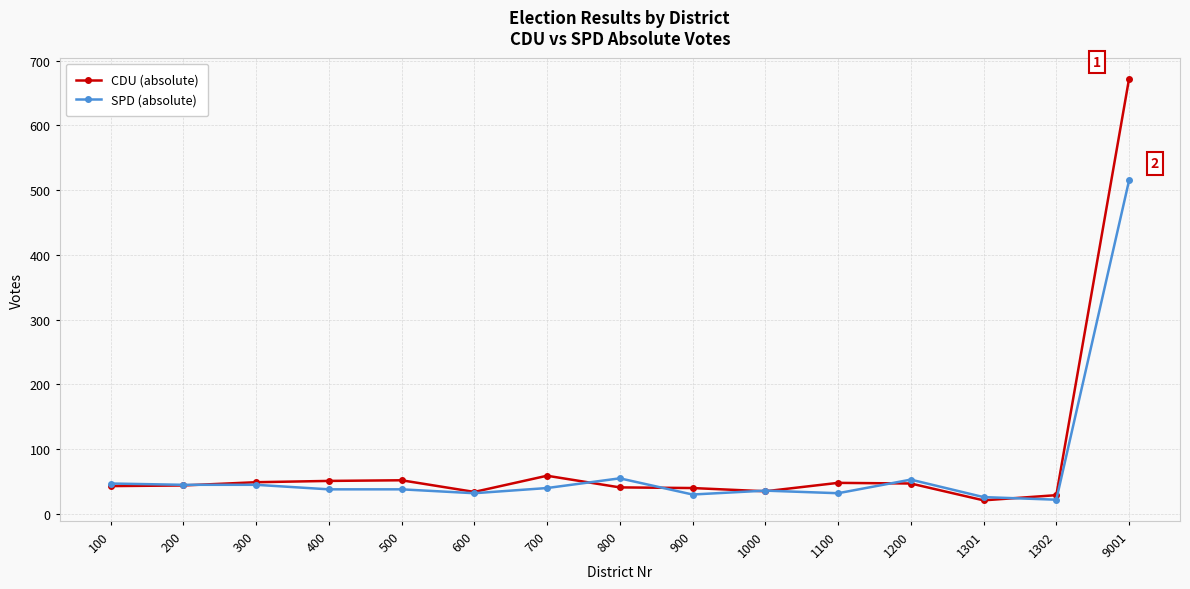

How many distinct data groups are displayed?

2